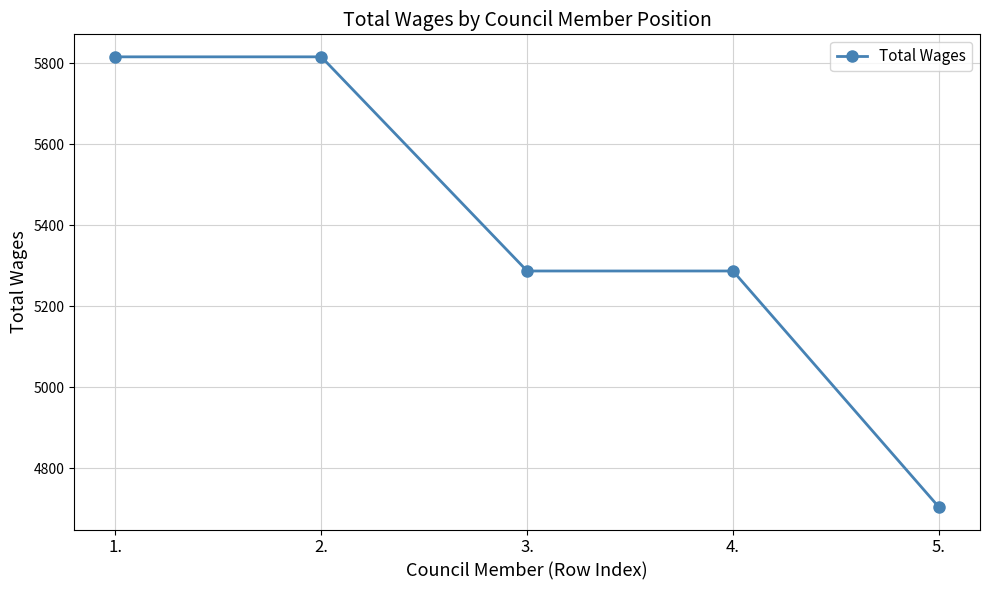

Read the value at 4., to the nearest 100.

5300